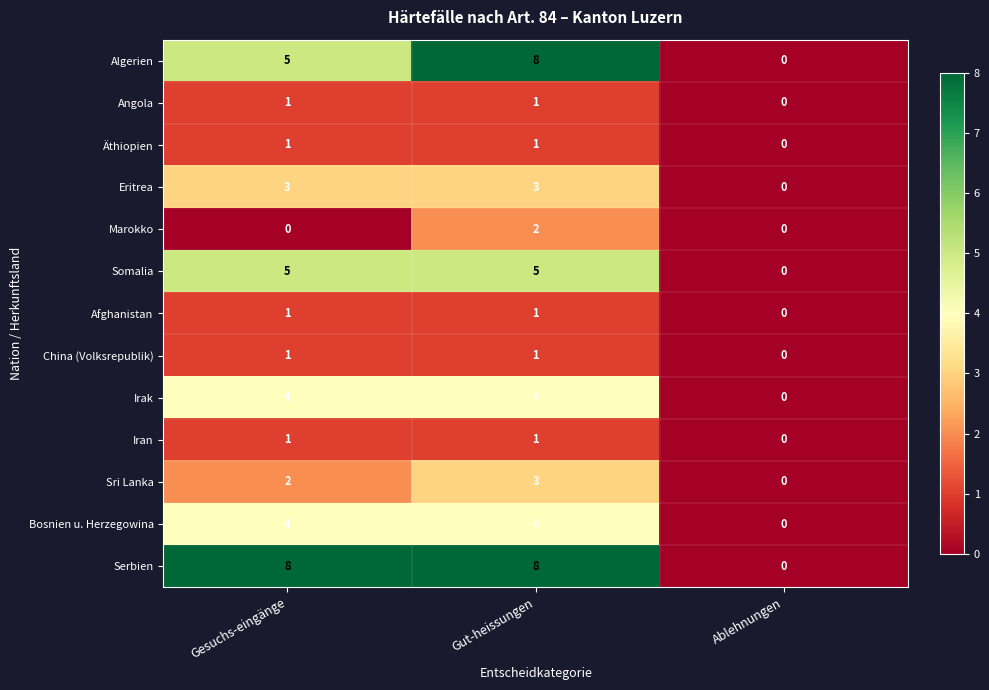

What is the maximum value shown in the chart?

8